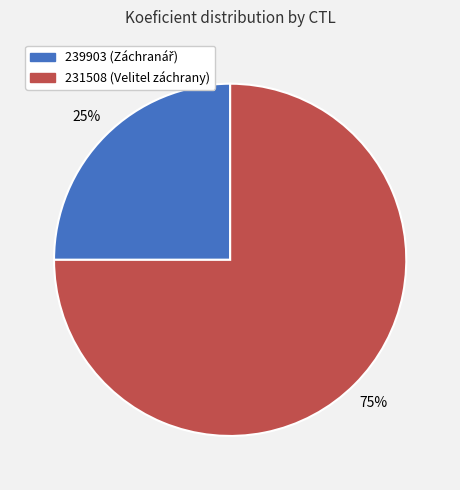

True or false: 239903 accounts for 12% of the total.

False